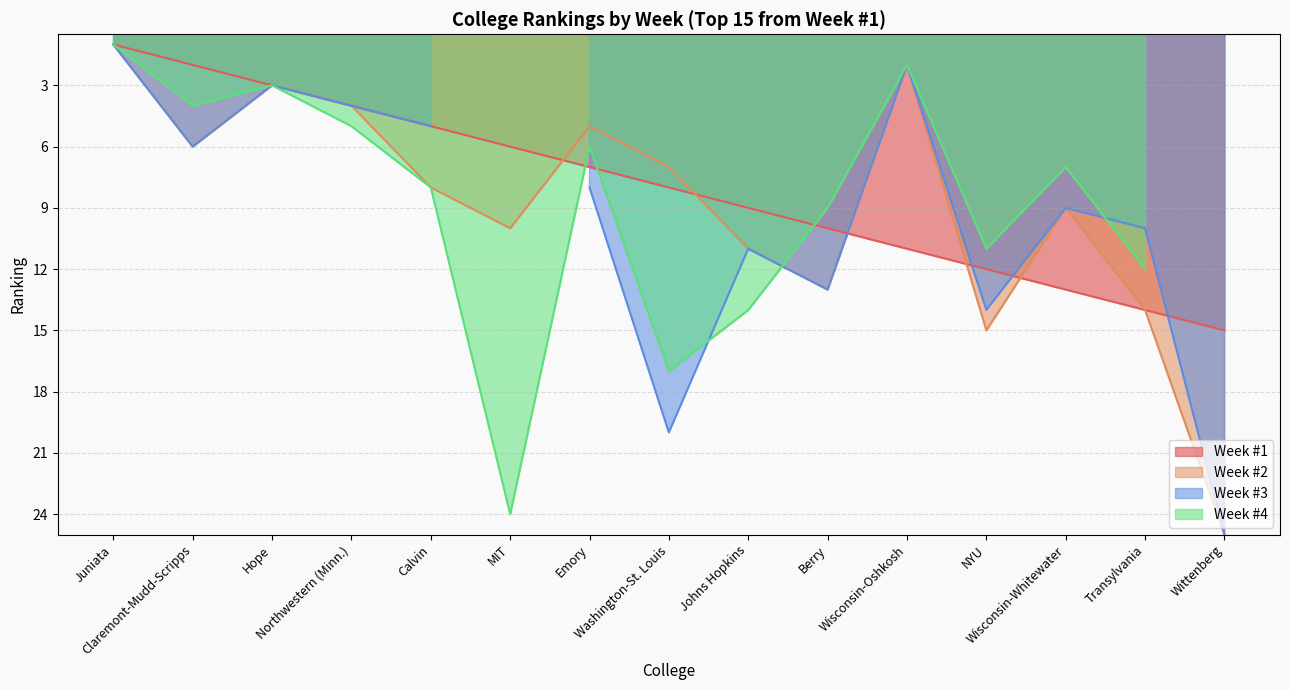

At which label does Week #4 Ranking reach its peak?

MIT